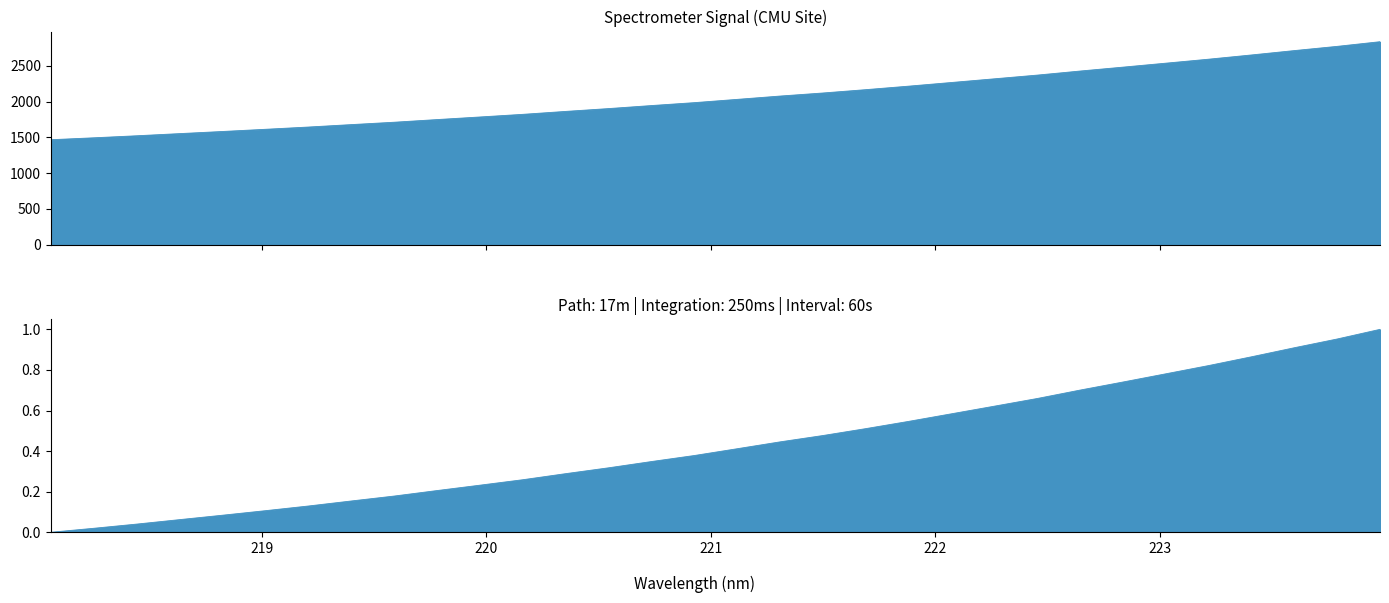

Approximately how many times larger is the value at 220.9264 compared to 222.4538?

0.8